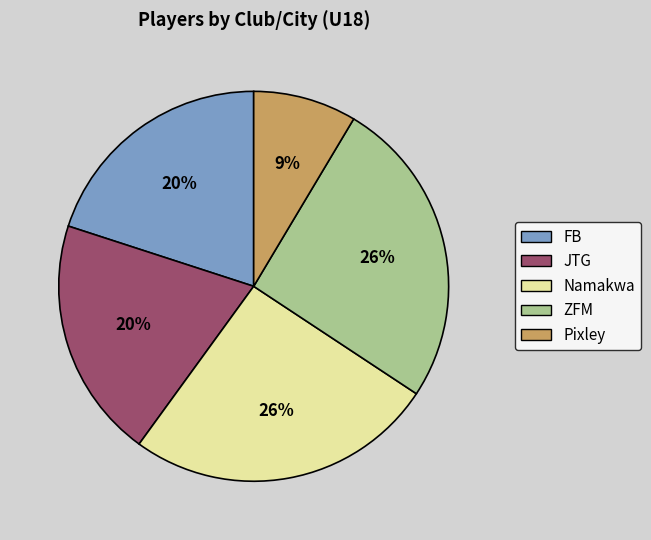

True or false: JTG accounts for 20% of the total.

True